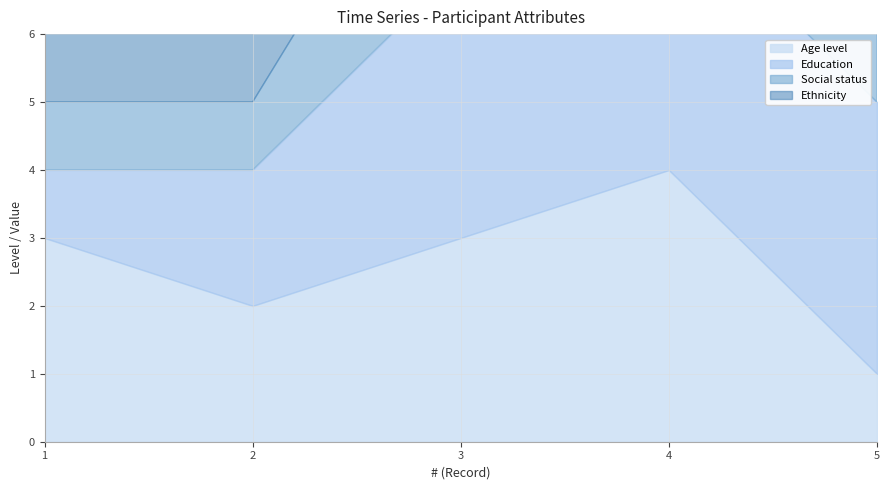

What is the average value of the Education series?

3